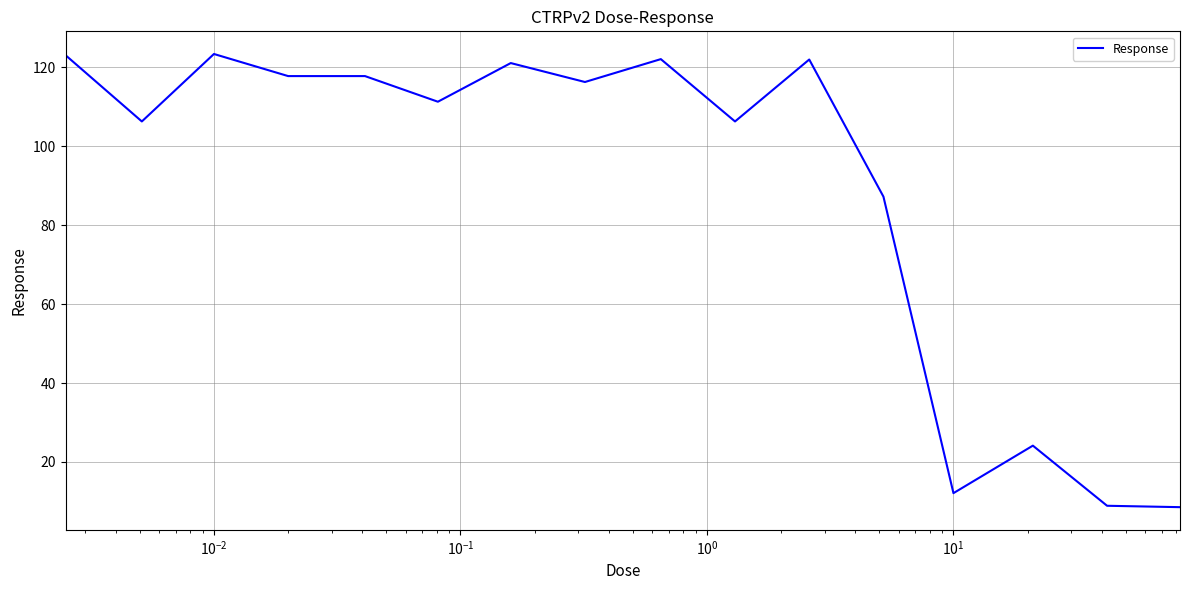

What is the difference between the maximum and minimum values?

114.9